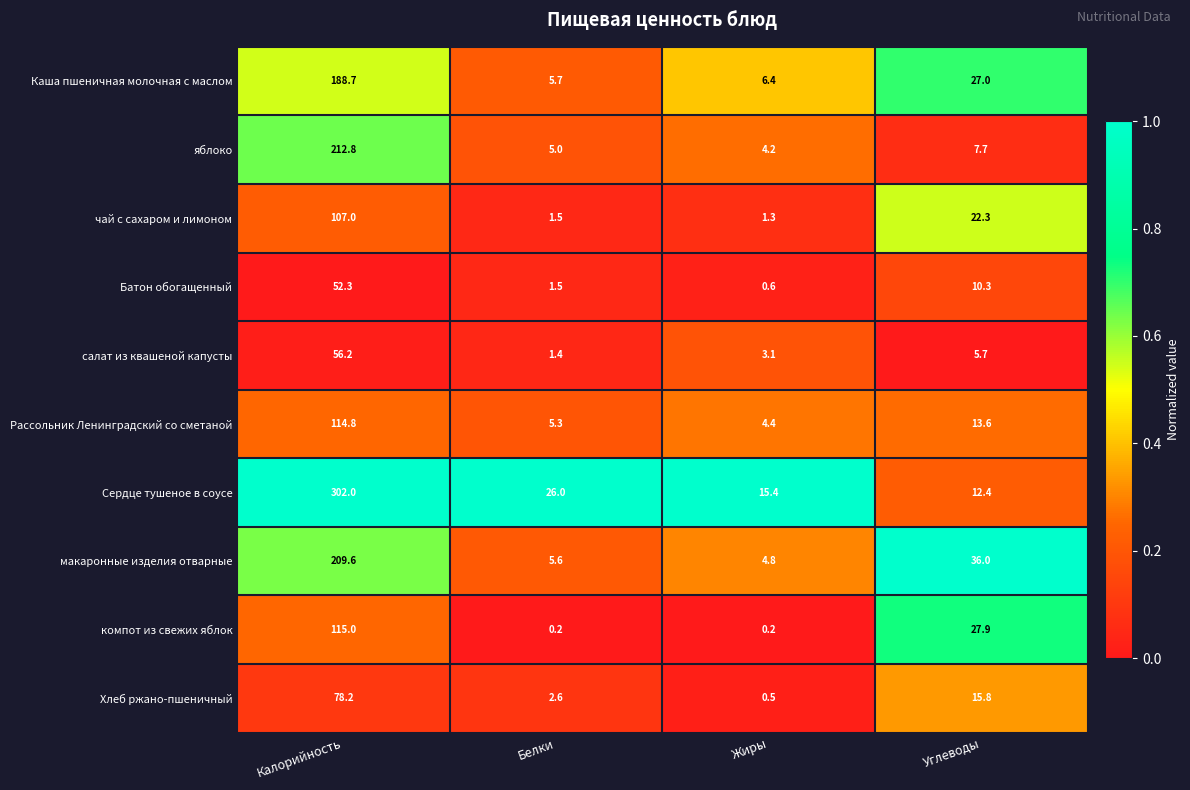

What is the difference between the чай с сахаром и лимоном values at Углеводы and Жиры?

21.0